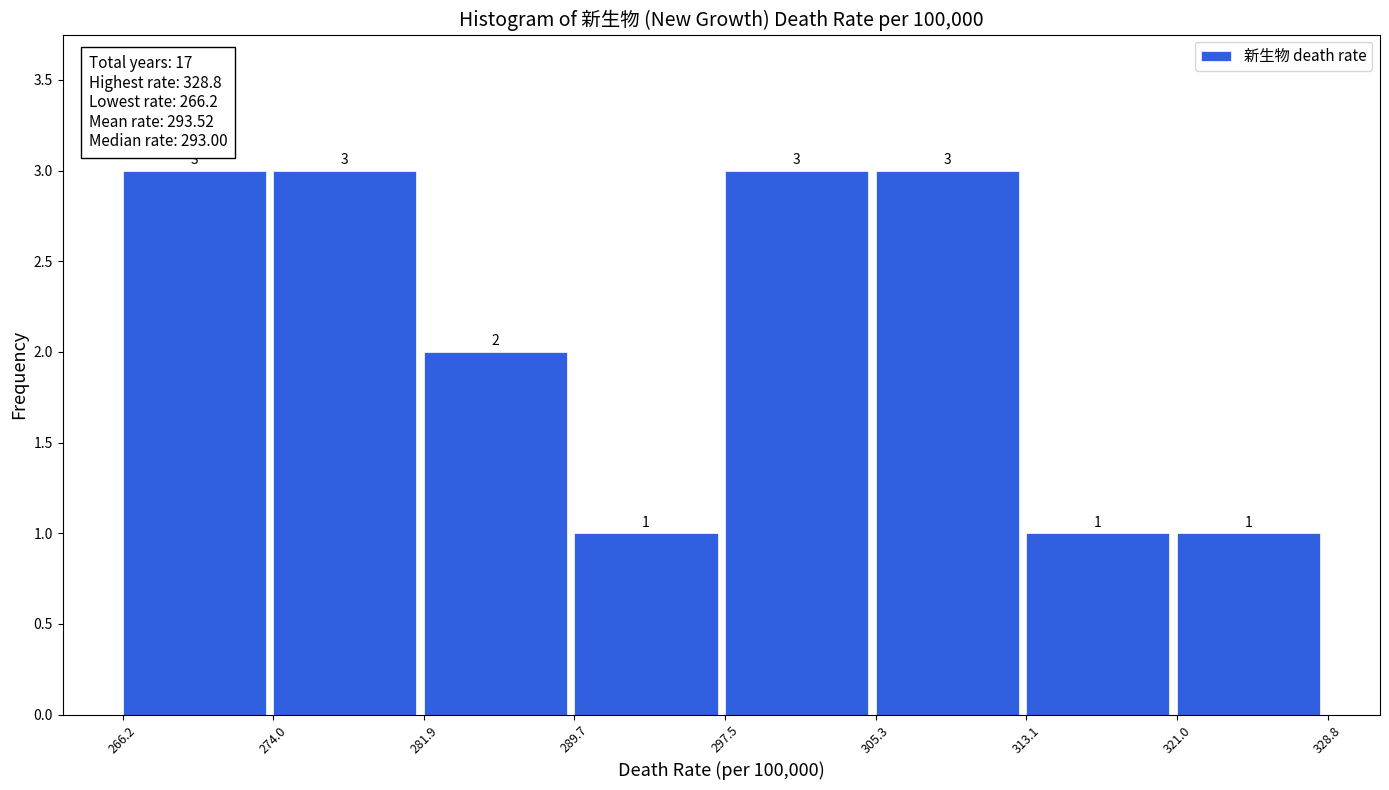

Reading left to right, transcribe this chart: for each bar, give the range it covers on the x-axis and its height.

266.2 to 274.0: 3
274.0 to 281.9: 3
281.9 to 289.7: 2
289.7 to 297.5: 1
297.5 to 305.3: 3
305.3 to 313.1: 3
313.1 to 321.0: 1
321.0 to 328.8: 1